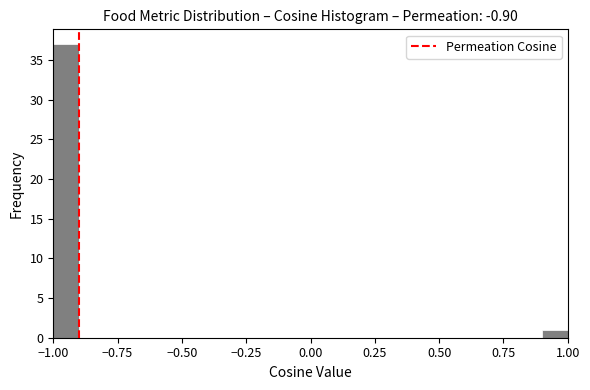

Around what value on the x-axis is the tallest bar? Give the approximate position of its centre, as read against the axis.

-0.95